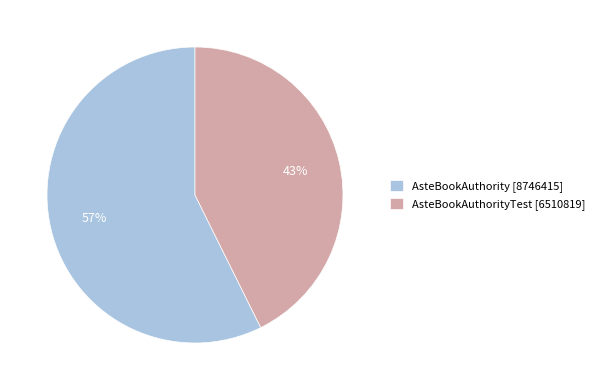

Rank the categories by value from highest to lowest.

AsteBookAuthority [8746415], AsteBookAuthorityTest [6510819]